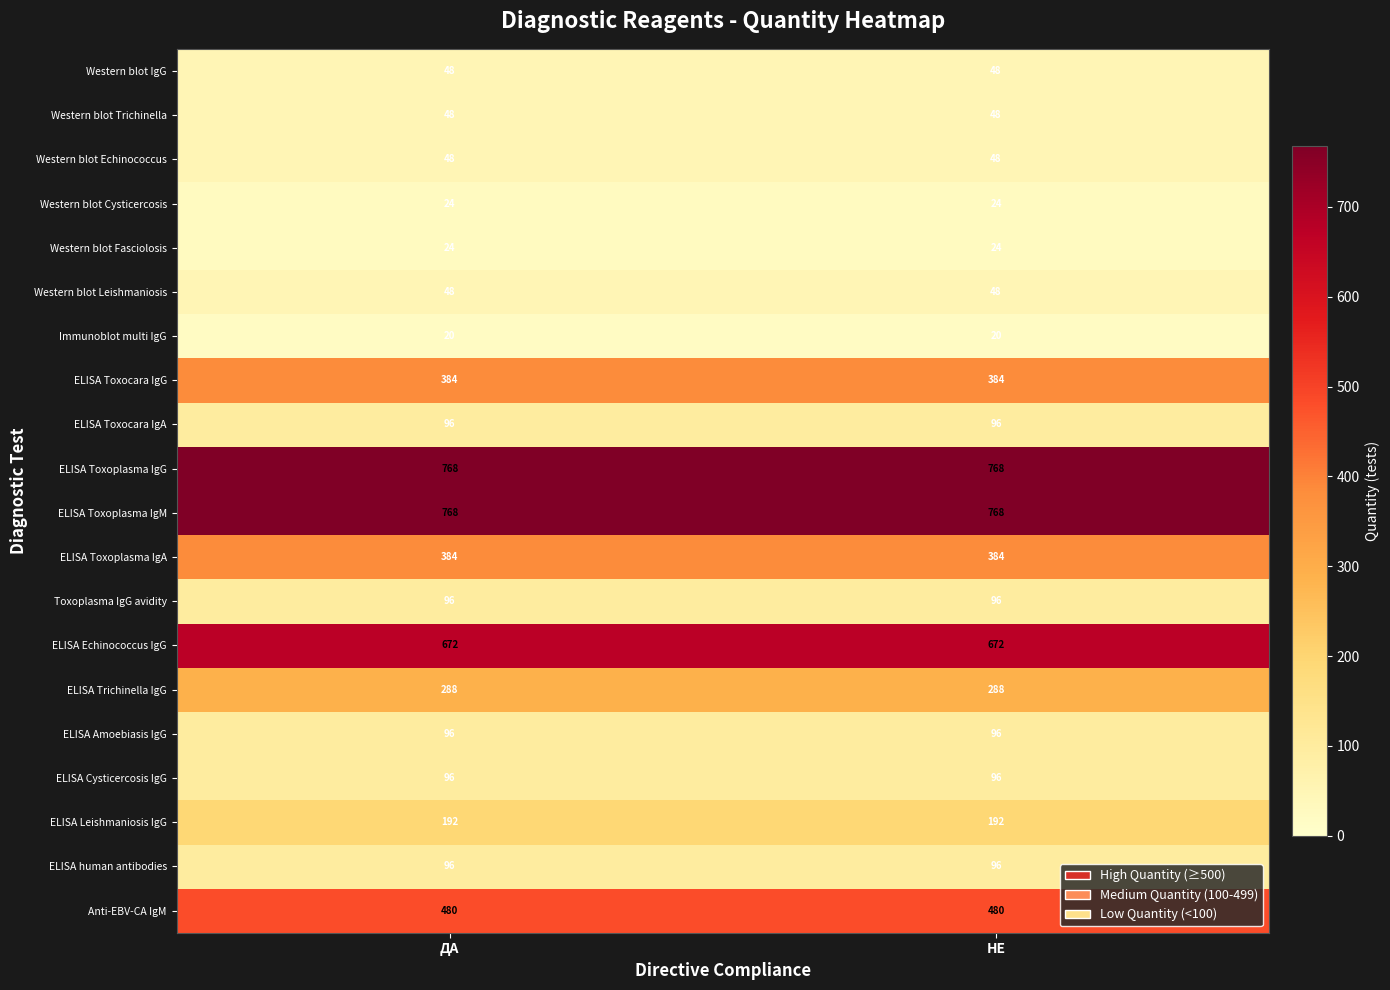

What is the spread (max minus min) of values at ДА?

748